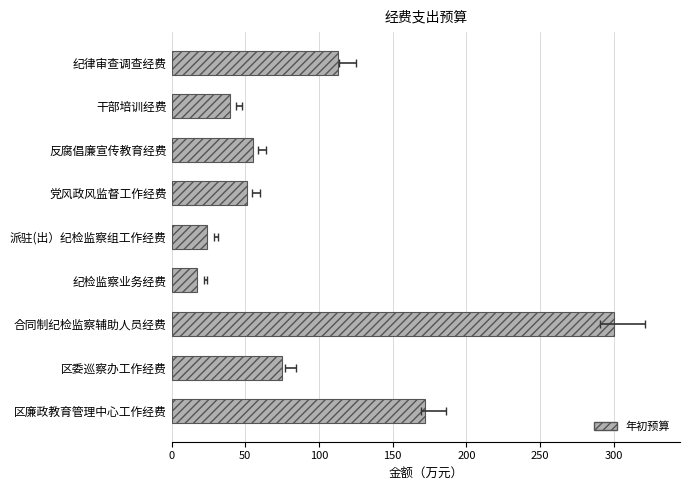

What is the maximum value shown in the chart?

300.0